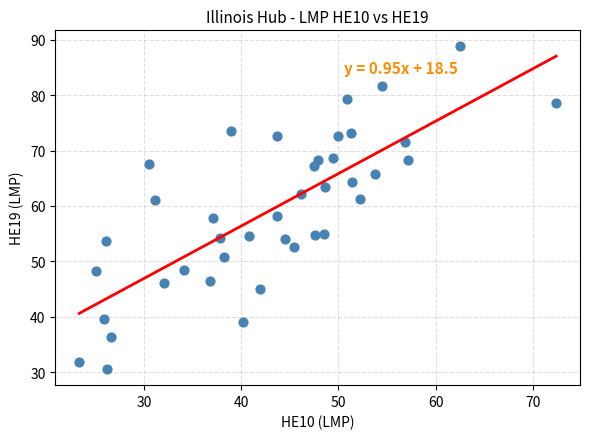

What is the range of X values (max minus min)?

49.1